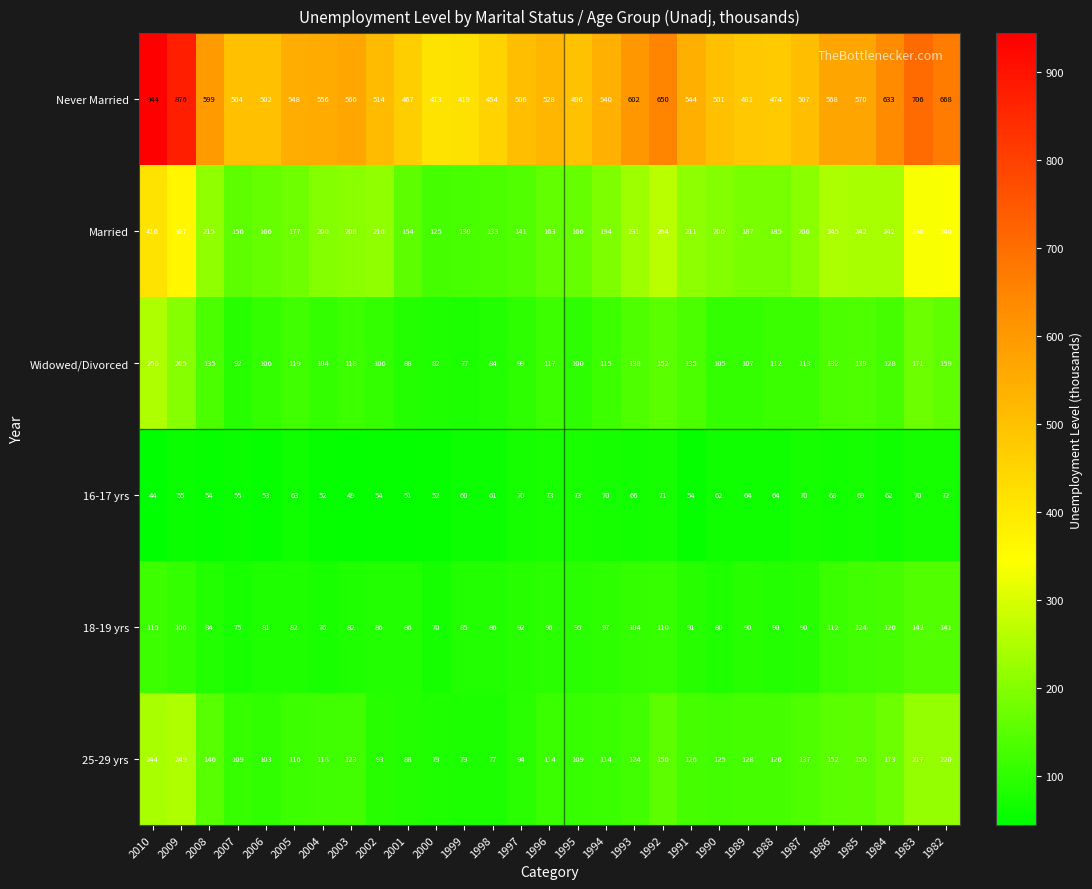

What is the difference between the maximum and minimum values in the 16-17 yrs series?

29